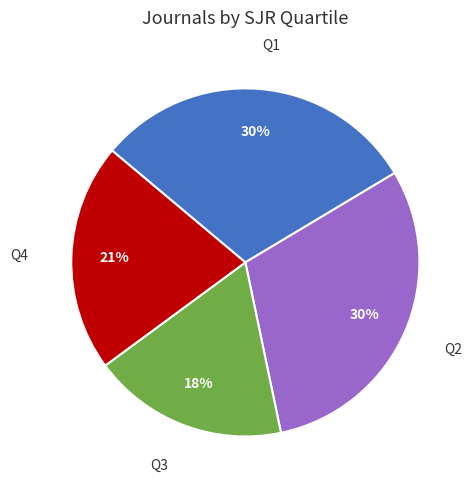

Is it true that Q4 is 28% of the pie?

False